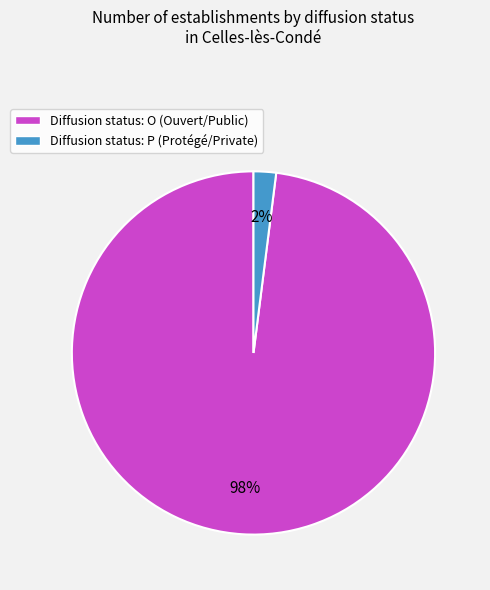

Rank the categories by value from lowest to highest.

Diffusion status: P (Protégé/Private), Diffusion status: O (Ouvert/Public)